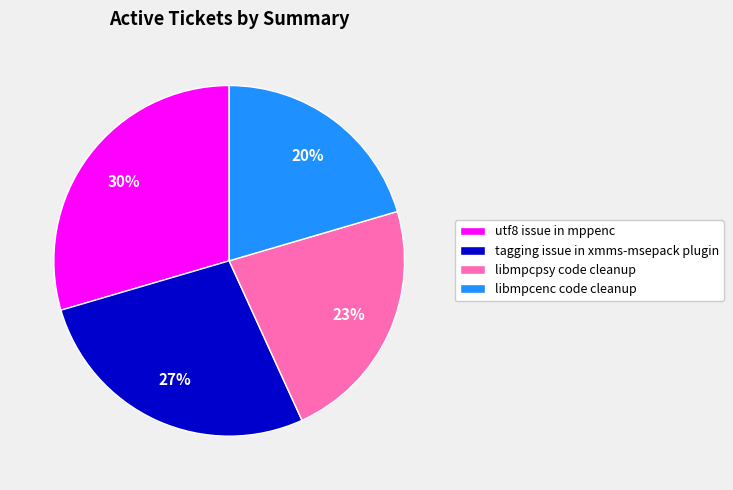

Which slice is the largest?

utf8 issue in mppenc